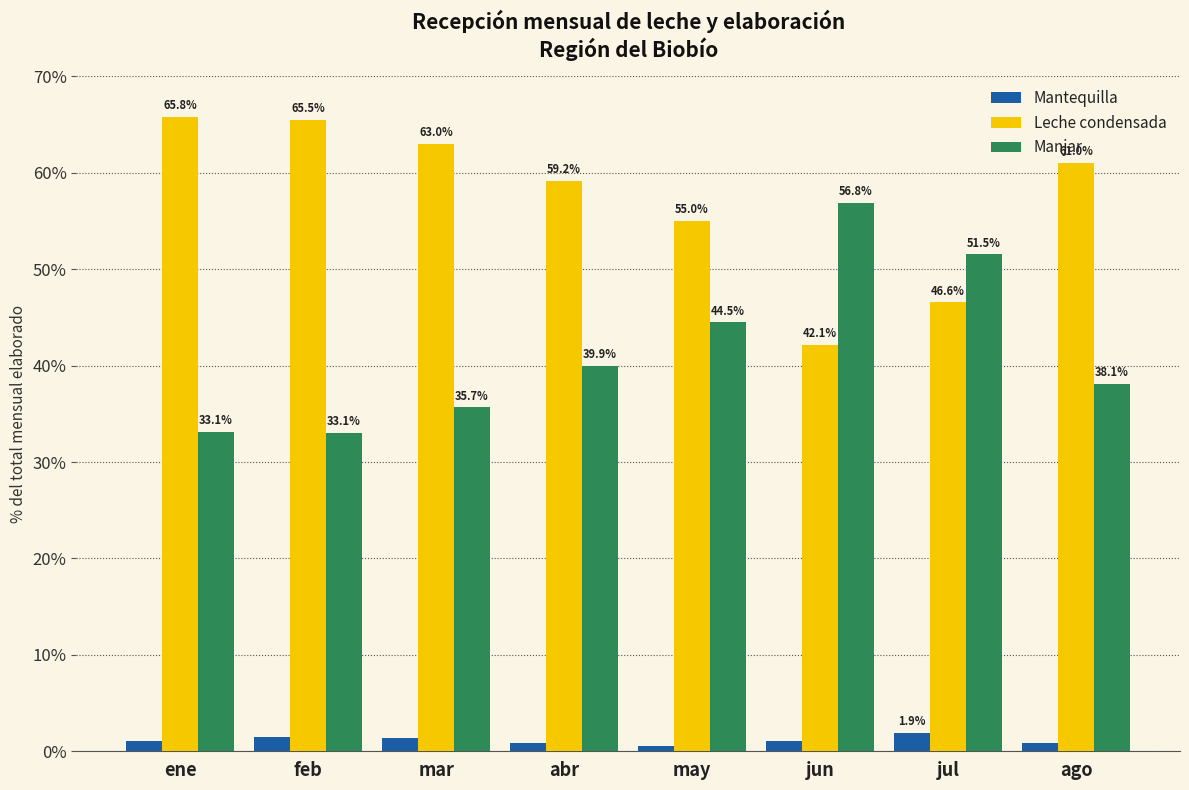

Rank the categories by Leche condensada value from highest to lowest.

ene, feb, mar, ago, abr, may, jul, jun